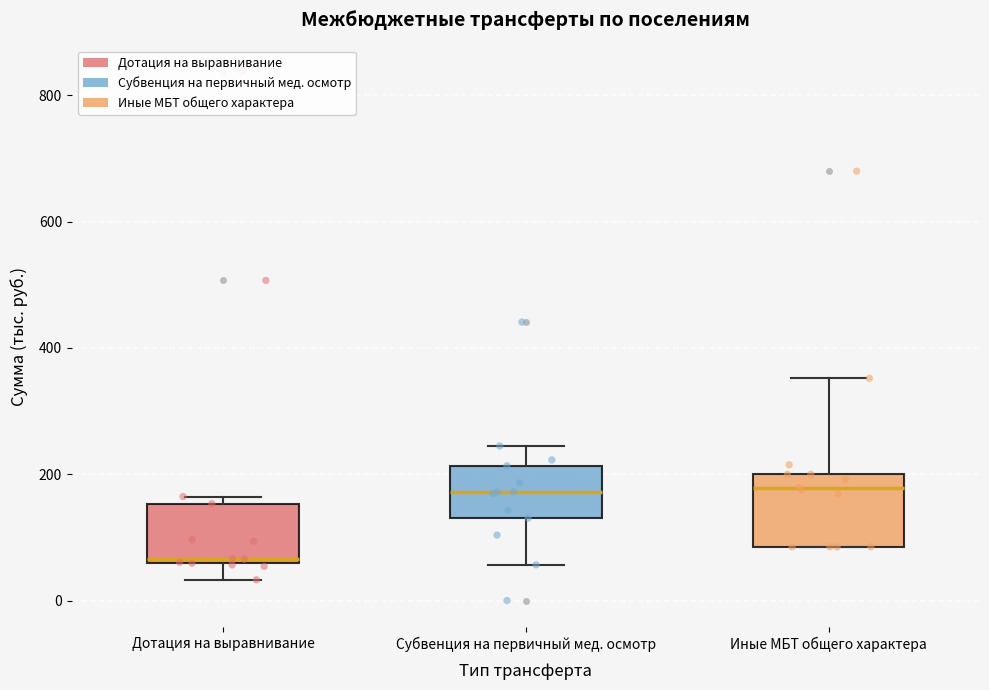

Reading left to right, transcribe this box plot: for each box, give where its median line is, the range the box spans, and where its two whiskers end, as read against the y-axis. The values are not printed on the chart, so give them approximately, as read against the axis.

Дотация на выравнивание: median 60 (just above the box's lower edge), box 60 to 160, whiskers 40 to 160 (just above the box's upper edge)
Субвенция на первичный мед. осмотр: median 180, box 140 to 220, whiskers 60 to 240
Иные МБТ общего характера: median 180, box 80 to 200, whiskers 80 to 360